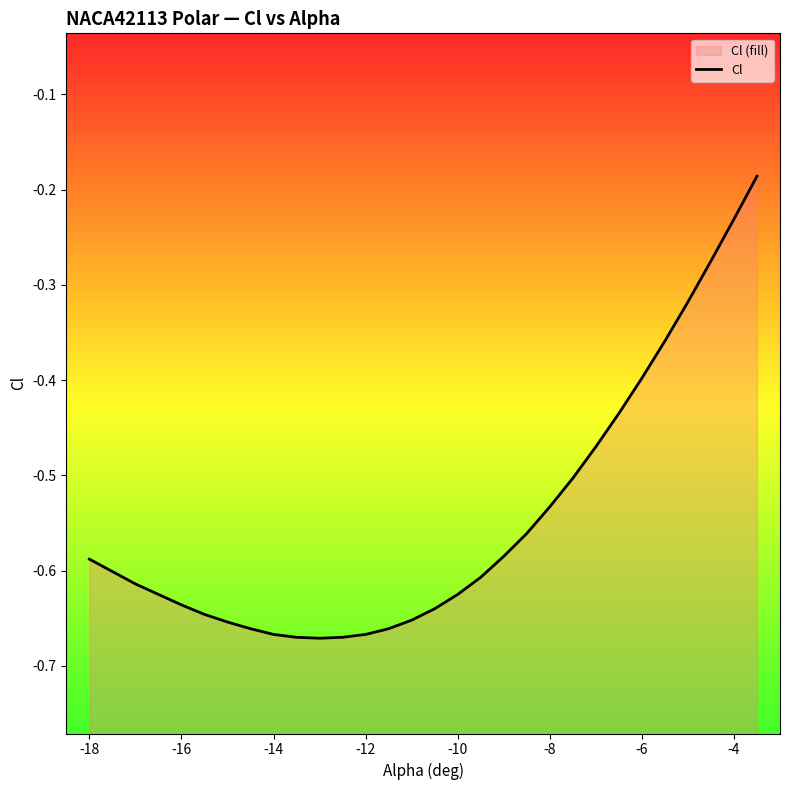

True or false: the data shows -0.7 at -12.

True